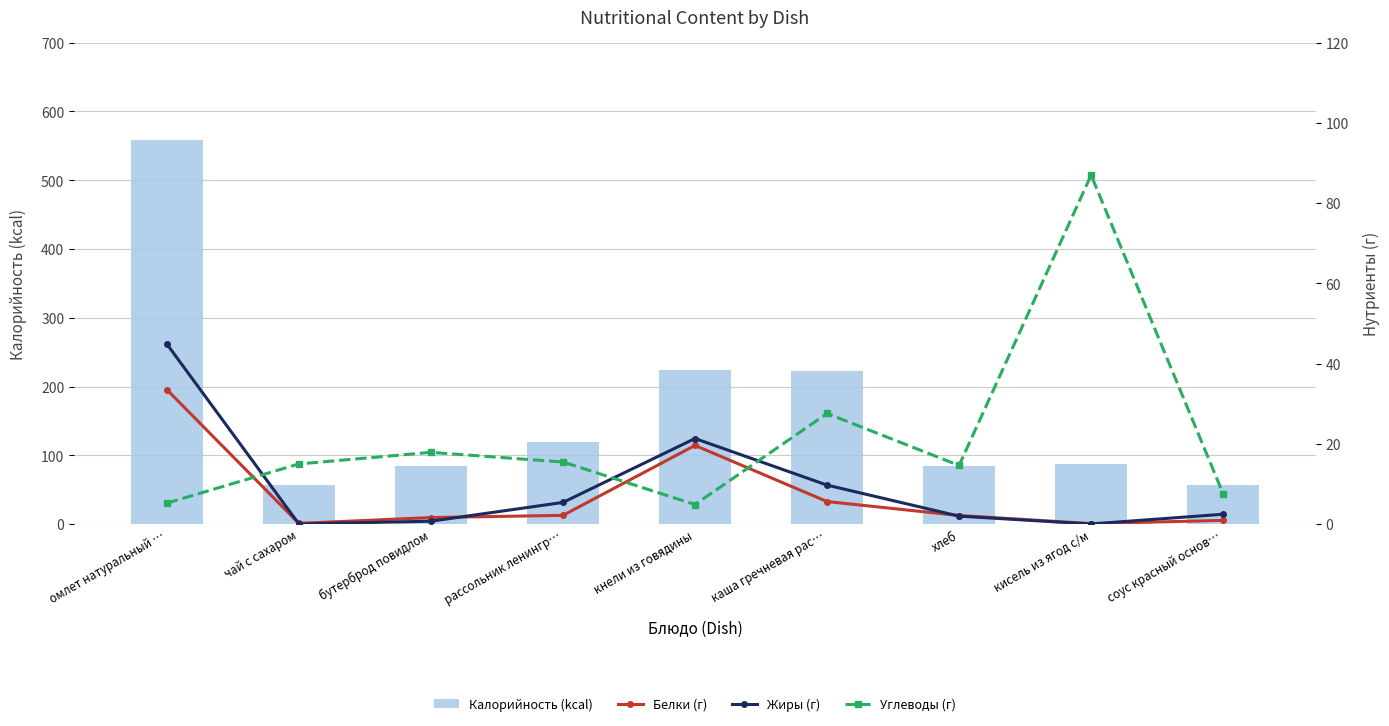

Is it true that Калорийность (kcal) equals 342.2 at омлет натуральный …?

False